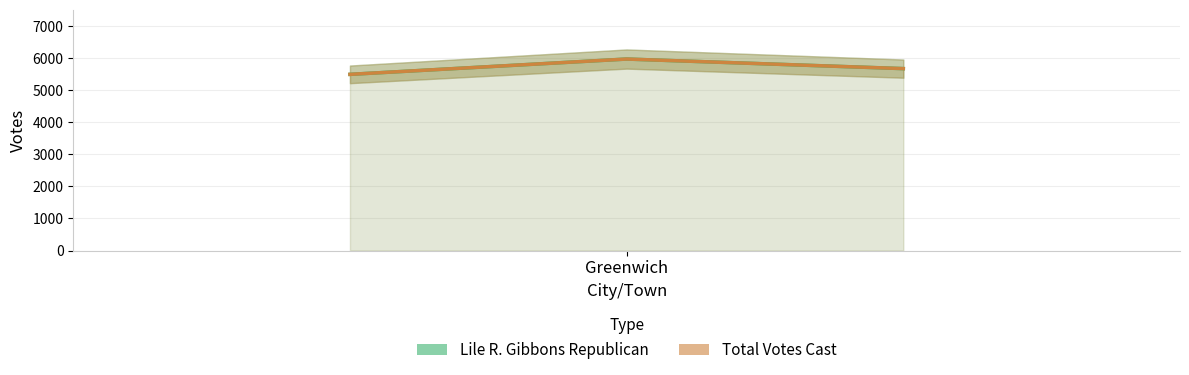

At how many categories does at least one series exceed 5816?

1